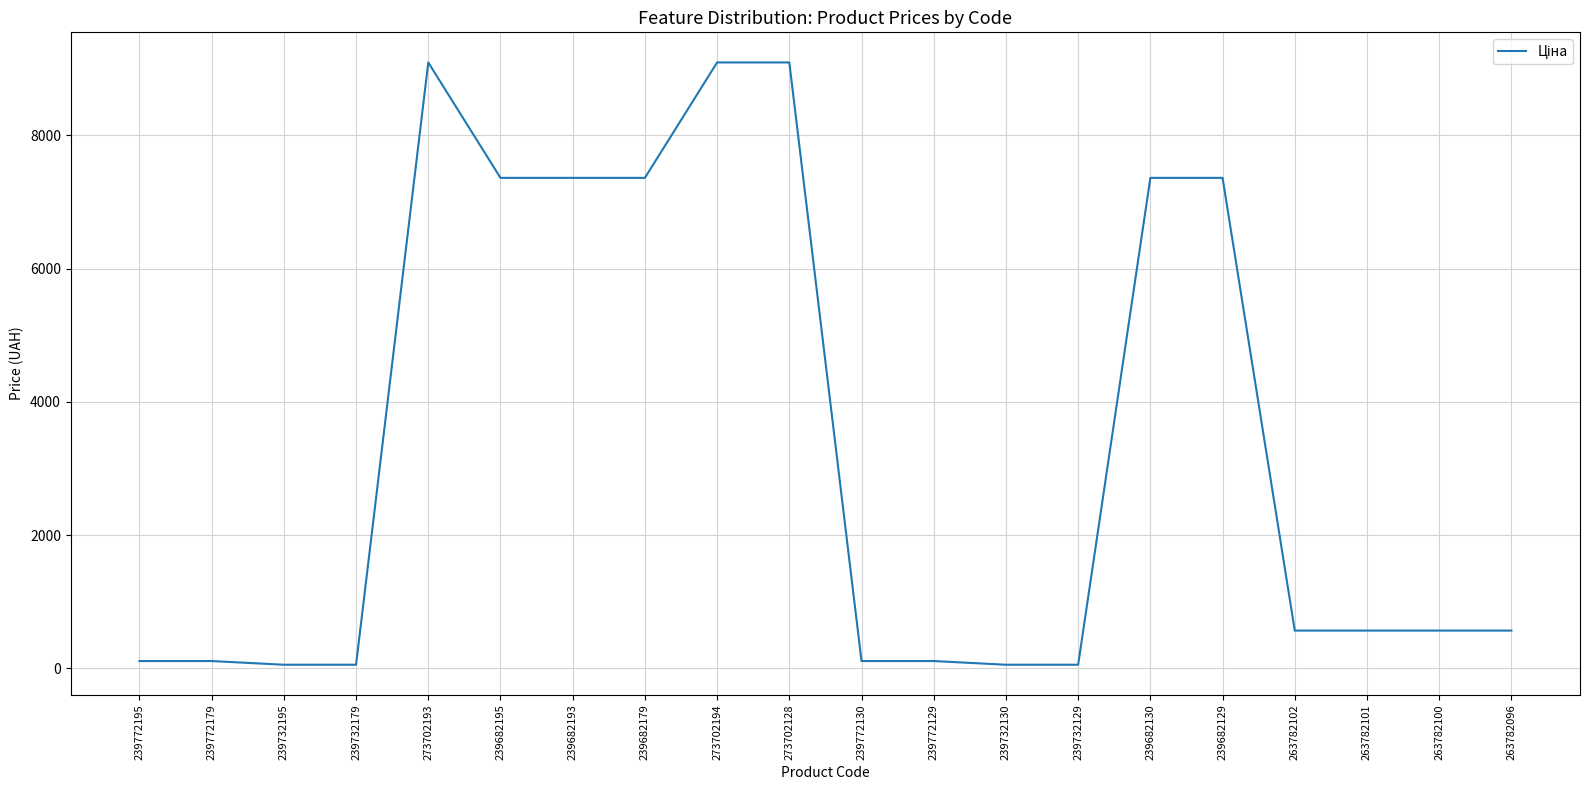

True or false: the data shows 7360.2 at 239682195.

True